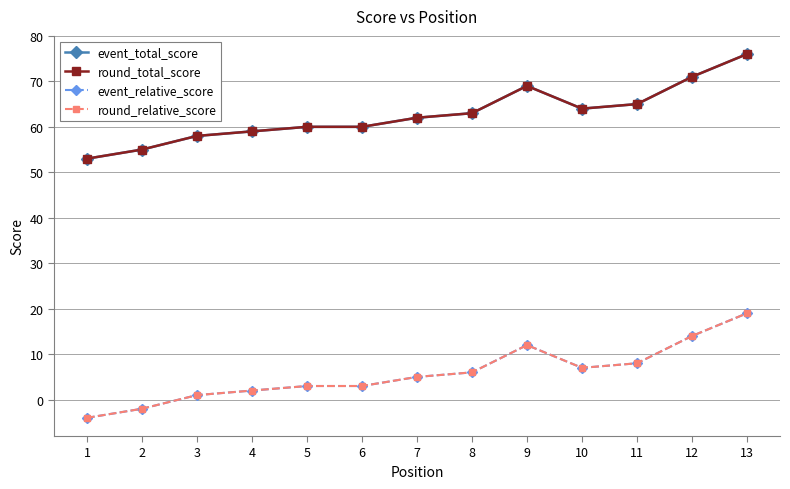

True or false: round_total_score has a value of 64 at 10.

True